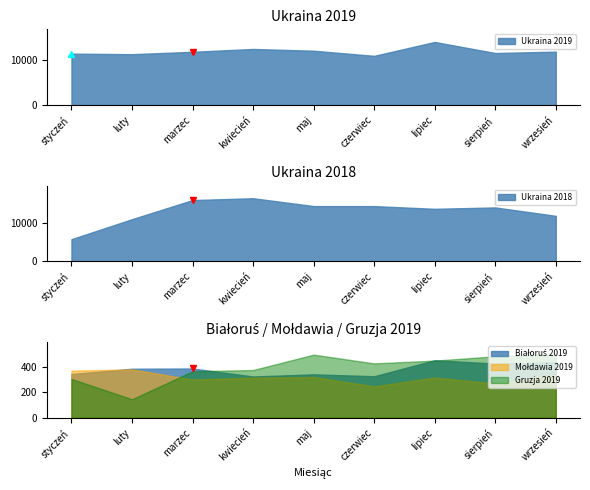

Where does the Ukraina 2019 series first go above 11937?

kwiecień